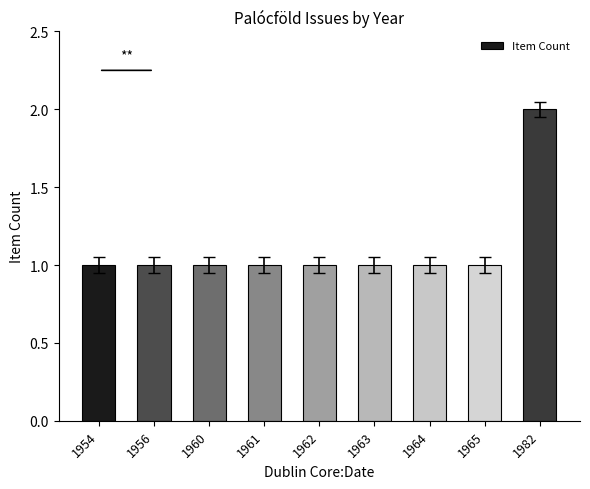

Reading left to right, what are all the values shown in this chart?

1954=1	1956=1	1960=1	1961=1	1962=1	1963=1	1964=1	1965=1	1982=2